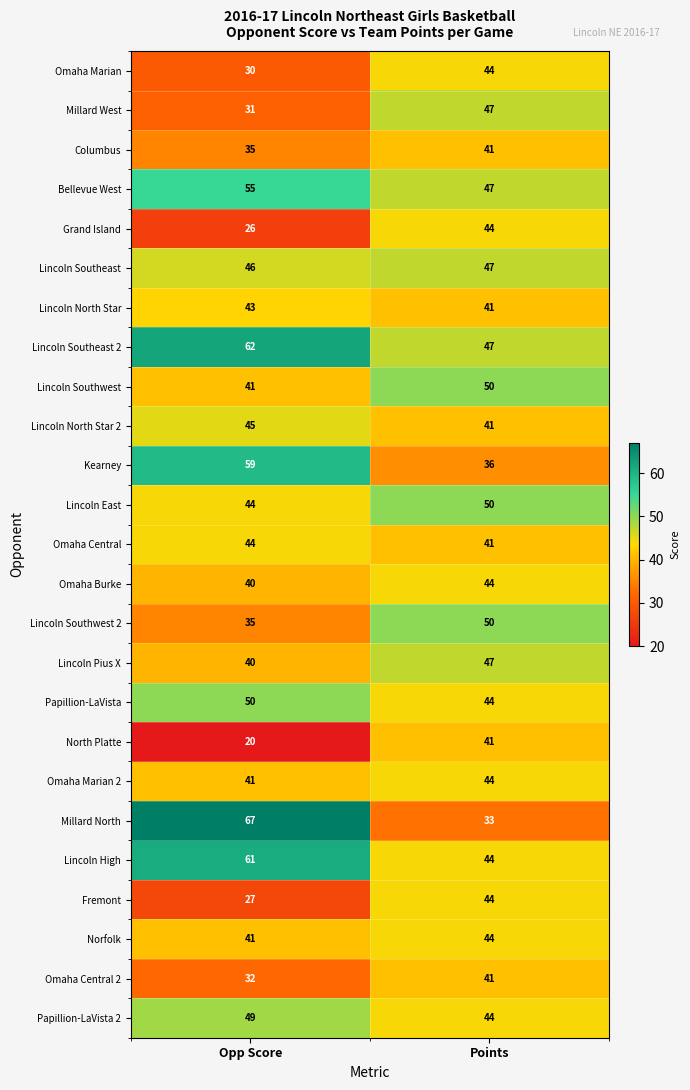

True or false: Omaha Marian 2 has a value of 57 at Points.

False